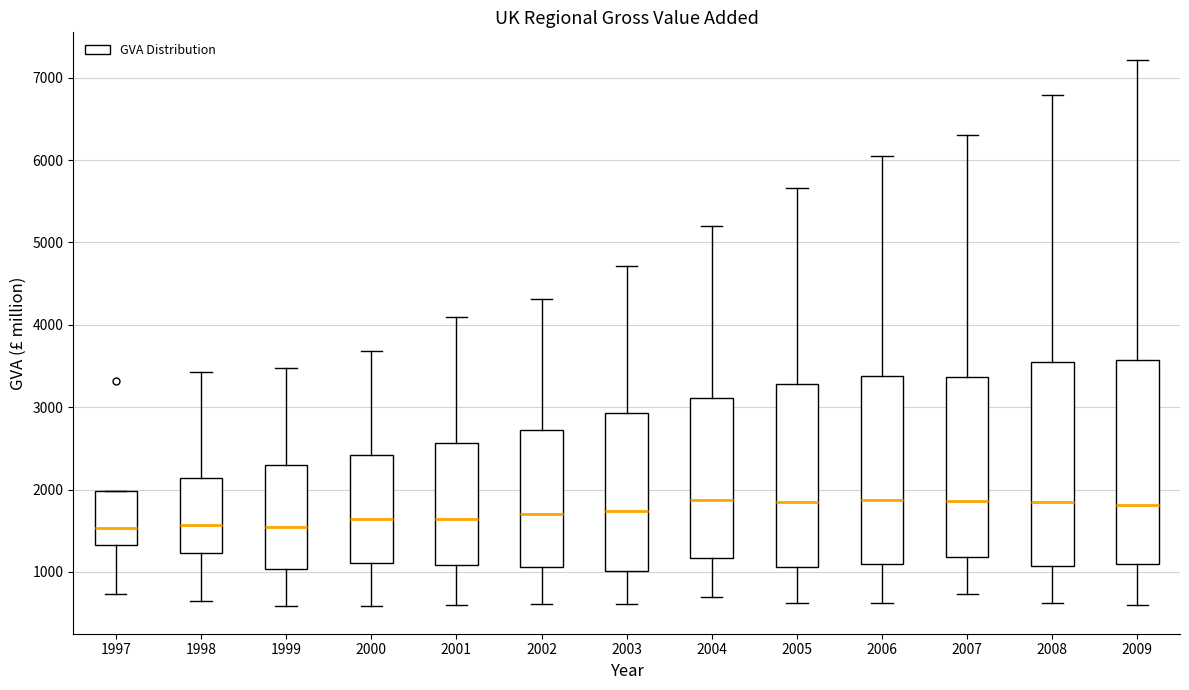

Reading left to right, read every box against the y-axis: the position of its median line, the range the box covers, and the ends of its whiskers. The values are not printed on the chart, so give them approximately, as read against the axis.

1997: median 1500, box 1300 to 2000, whiskers 700 to 2000
1998: median 1600, box 1200 to 2100, whiskers 600 to 3400
1999: median 1500, box 1000 to 2300, whiskers 600 to 3500
2000: median 1600, box 1100 to 2400, whiskers 600 to 3700
2001: median 1600, box 1100 to 2600, whiskers 600 to 4100
2002: median 1700, box 1100 to 2700, whiskers 600 to 4300
2003: median 1700, box 1000 to 2900, whiskers 600 to 4700
2004: median 1900, box 1200 to 3100, whiskers 700 to 5200
2005: median 1800, box 1100 to 3300, whiskers 600 to 5700
2006: median 1900, box 1100 to 3400, whiskers 600 to 6000
2007: median 1900, box 1200 to 3400, whiskers 700 to 6300
2008: median 1800, box 1100 to 3500, whiskers 600 to 6800
2009: median 1800, box 1100 to 3600, whiskers 600 to 7200